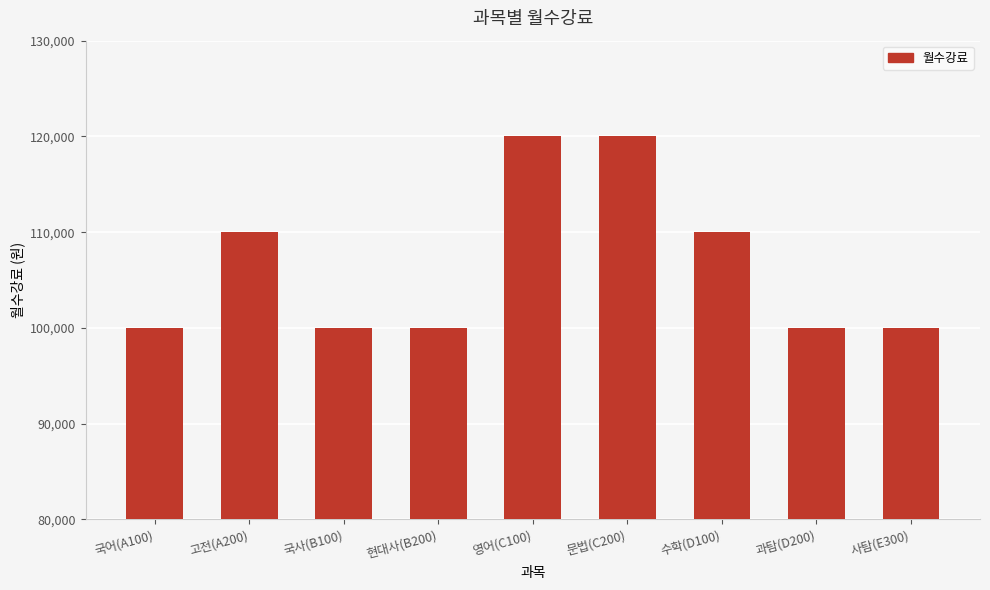

What is the approximate value at 현대사(B200), to the nearest 50?

100000